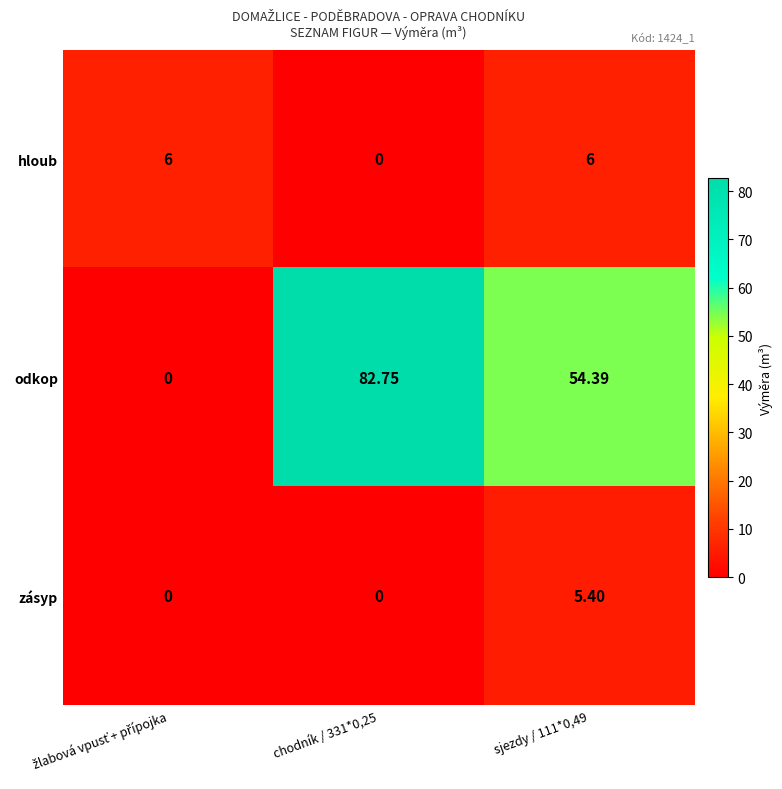

Is the value of odkop at sjezdy / 111*0,49 greater than the value of zásyp at sjezdy / 111*0,49?

Yes